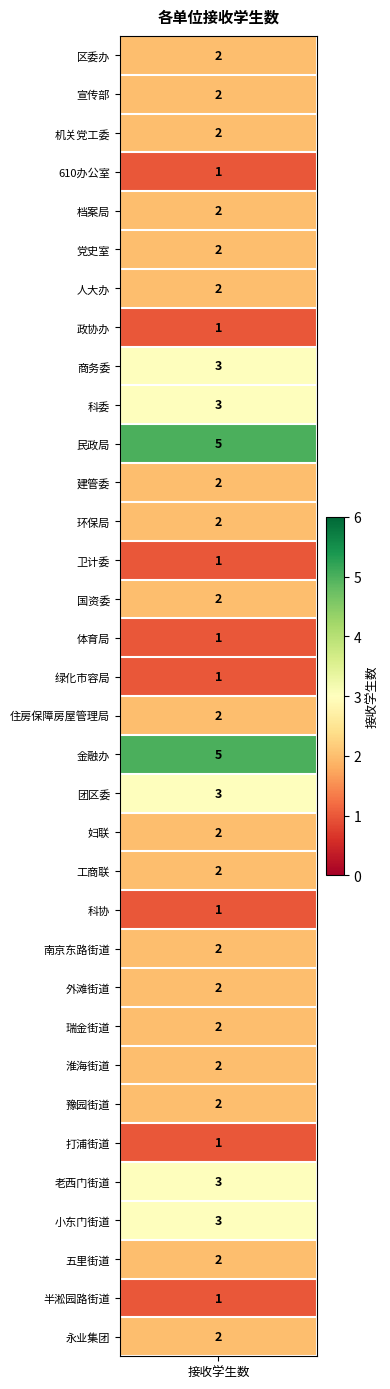

What is the change in value from 30 to 33?

-1